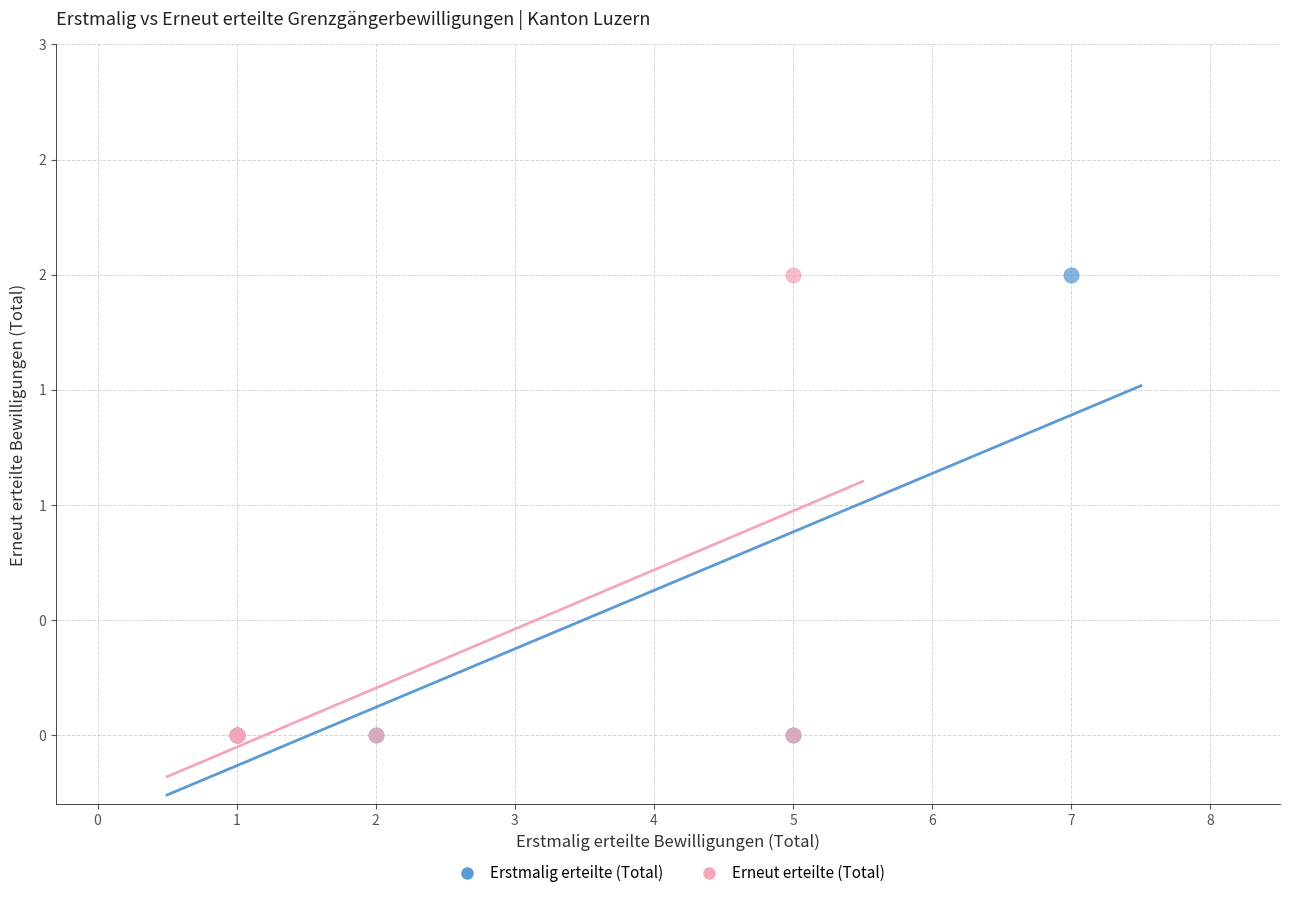

What are all the series names shown in the legend?

Erstmalig erteilte (Total), Erneut erteilte (Total)